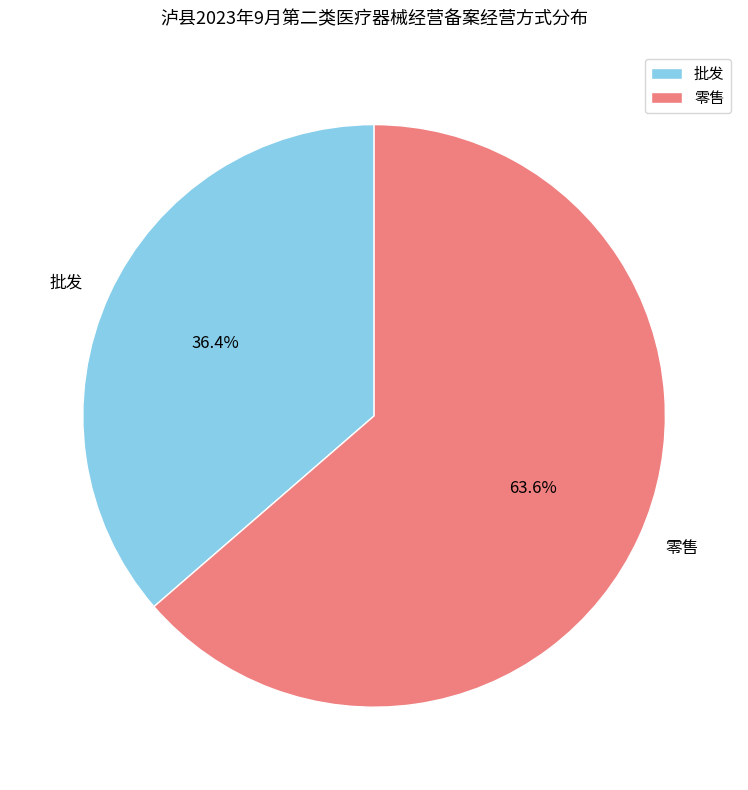

How many segments does this pie chart have?

2